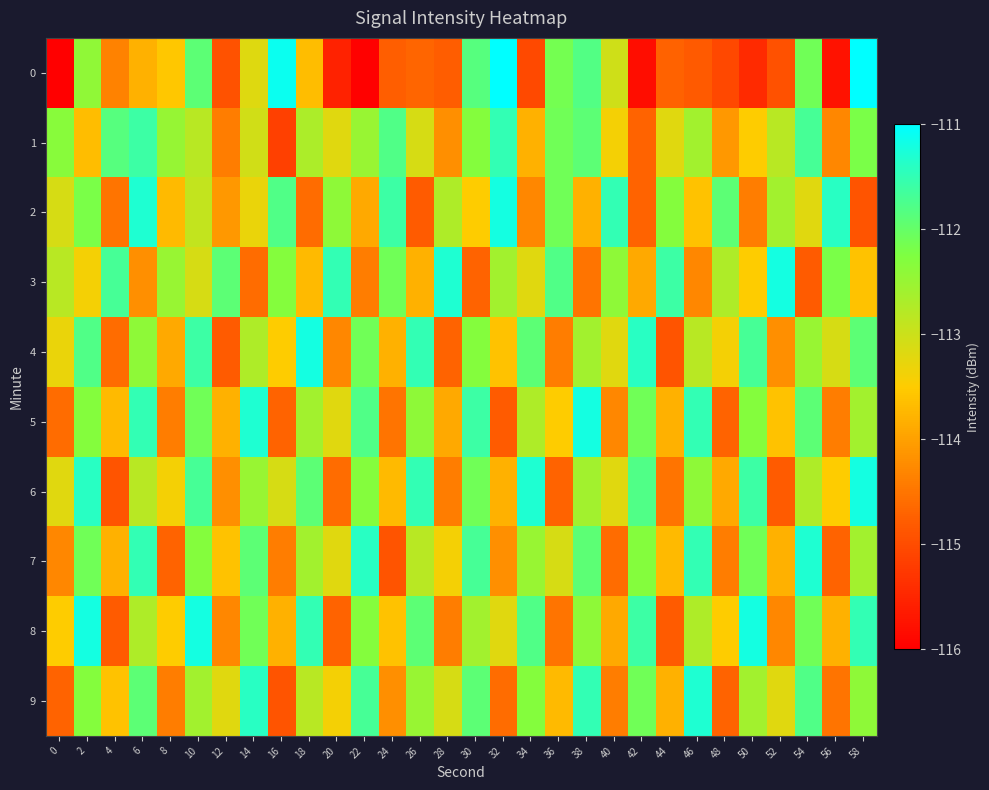

Reading left to right, extract all data points from this chart.

0: 0=-116.0	2=-112.4	4=-114.3	6=-113.8	8=-113.6	10=-111.9	12=-114.9	14=-113.2	16=-111.1	18=-113.7	20=-115.5	22=-116.0	24=-114.8	26=-114.7	28=-114.8	30=-111.9	32=-111.0	34=-115.0	36=-112.1	38=-111.8	40=-113.0	42=-115.8	44=-114.7	46=-114.8	48=-115.0	50=-115.4	52=-114.9	54=-112.1	56=-115.8	58=-110.9
1: 0=-112.3	2=-113.7	4=-111.9	6=-111.6	8=-112.5	10=-112.8	12=-114.4	14=-113.0	16=-115.1	18=-112.7	20=-113.2	22=-112.5	24=-111.8	26=-113.1	28=-114.2	30=-112.3	32=-111.5	34=-113.8	36=-112.1	38=-111.9	40=-113.4	42=-114.7	44=-113.2	46=-112.6	48=-114.1	50=-113.5	52=-112.8	54=-111.7	56=-114.3	58=-112.2
2: 0=-113.1	2=-112.2	4=-114.5	6=-111.3	8=-113.7	10=-112.9	12=-114.1	14=-113.3	16=-111.8	18=-114.6	20=-112.4	22=-113.9	24=-111.6	26=-114.8	28=-112.7	30=-113.5	32=-111.2	34=-114.3	36=-112.1	38=-113.8	40=-111.5	42=-114.7	44=-112.3	46=-113.6	48=-111.9	50=-114.4	52=-112.6	54=-113.2	56=-111.4	58=-114.9
3: 0=-112.8	2=-113.4	4=-111.7	6=-114.2	8=-112.5	10=-113.1	12=-111.9	14=-114.6	16=-112.3	18=-113.7	20=-111.5	22=-114.4	24=-112.1	26=-113.8	28=-111.3	30=-114.7	32=-112.6	34=-113.2	36=-111.8	38=-114.5	40=-112.4	42=-113.9	44=-111.6	46=-114.3	48=-112.7	50=-113.5	52=-111.2	54=-114.8	56=-112.2	58=-113.6
4: 0=-113.3	2=-111.8	4=-114.6	6=-112.4	8=-113.9	10=-111.6	12=-114.8	14=-112.7	16=-113.5	18=-111.2	20=-114.3	22=-112.1	24=-113.8	26=-111.5	28=-114.7	30=-112.3	32=-113.6	34=-111.9	36=-114.4	38=-112.6	40=-113.2	42=-111.4	44=-114.9	46=-112.8	48=-113.4	50=-111.7	52=-114.2	54=-112.5	56=-113.1	58=-111.9
5: 0=-114.6	2=-112.3	4=-113.7	6=-111.5	8=-114.4	10=-112.1	12=-113.8	14=-111.3	16=-114.7	18=-112.6	20=-113.2	22=-111.8	24=-114.5	26=-112.4	28=-113.9	30=-111.6	32=-114.8	34=-112.7	36=-113.5	38=-111.2	40=-114.3	42=-112.1	44=-113.8	46=-111.5	48=-114.7	50=-112.3	52=-113.6	54=-111.9	56=-114.4	58=-112.6
6: 0=-113.2	2=-111.4	4=-114.9	6=-112.8	8=-113.4	10=-111.7	12=-114.2	14=-112.5	16=-113.1	18=-111.9	20=-114.6	22=-112.3	24=-113.7	26=-111.5	28=-114.4	30=-112.1	32=-113.8	34=-111.3	36=-114.7	38=-112.6	40=-113.2	42=-111.8	44=-114.5	46=-112.4	48=-113.9	50=-111.6	52=-114.8	54=-112.7	56=-113.5	58=-111.2
7: 0=-114.3	2=-112.1	4=-113.8	6=-111.5	8=-114.7	10=-112.3	12=-113.6	14=-111.9	16=-114.4	18=-112.6	20=-113.2	22=-111.4	24=-114.9	26=-112.8	28=-113.4	30=-111.7	32=-114.2	34=-112.5	36=-113.1	38=-111.9	40=-114.6	42=-112.3	44=-113.7	46=-111.5	48=-114.4	50=-112.1	52=-113.8	54=-111.3	56=-114.7	58=-112.6
8: 0=-113.5	2=-111.2	4=-114.8	6=-112.7	8=-113.5	10=-111.2	12=-114.3	14=-112.1	16=-113.8	18=-111.5	20=-114.7	22=-112.3	24=-113.6	26=-111.9	28=-114.4	30=-112.6	32=-113.2	34=-111.8	36=-114.5	38=-112.4	40=-113.9	42=-111.6	44=-114.8	46=-112.7	48=-113.5	50=-111.2	52=-114.3	54=-112.1	56=-113.8	58=-111.5
9: 0=-114.7	2=-112.3	4=-113.6	6=-111.9	8=-114.4	10=-112.6	12=-113.2	14=-111.4	16=-114.9	18=-112.8	20=-113.4	22=-111.7	24=-114.2	26=-112.5	28=-113.1	30=-111.9	32=-114.6	34=-112.3	36=-113.7	38=-111.5	40=-114.4	42=-112.1	44=-113.8	46=-111.3	48=-114.7	50=-112.6	52=-113.2	54=-111.8	56=-114.5	58=-112.4